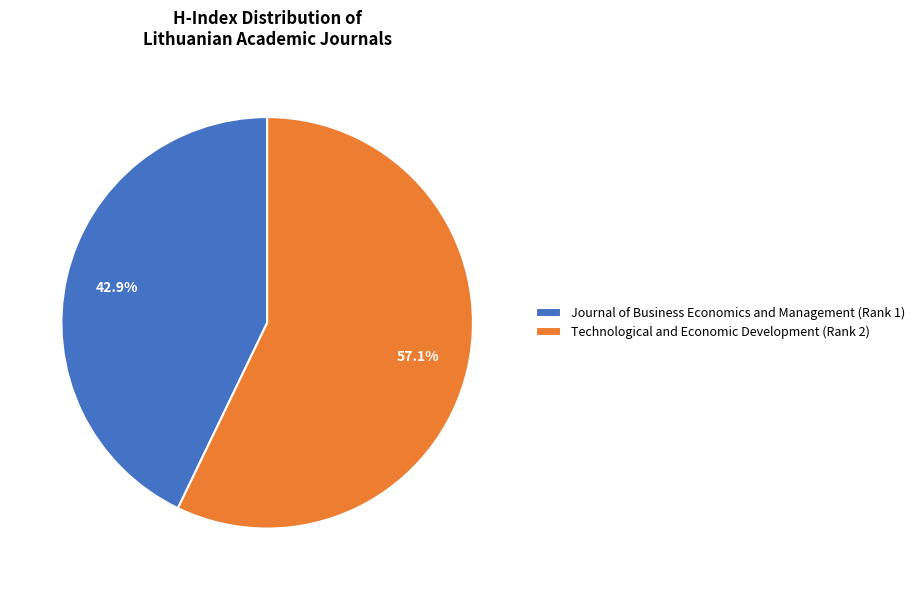

What percentage is the Journal of Business Economics and Management (Rank 1) slice, to the nearest percent?

43%